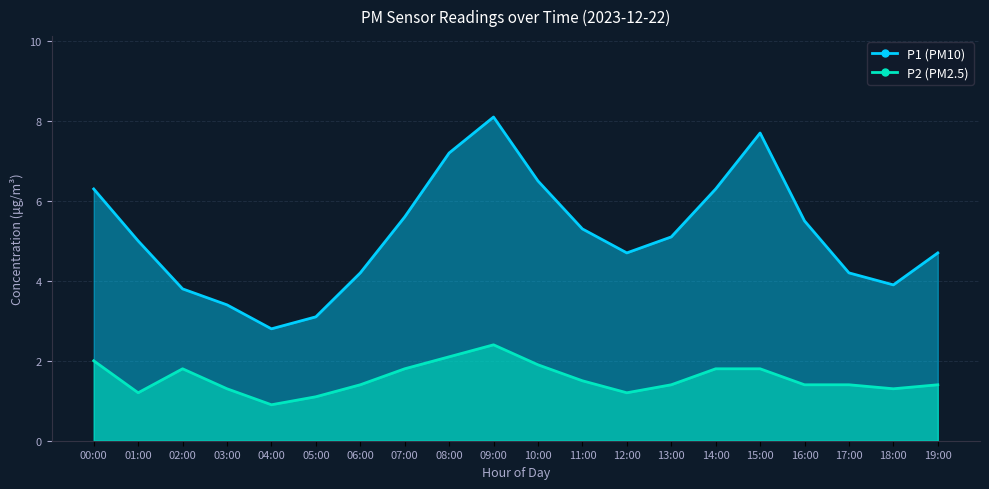

List the labels in order of P2 value, smallest first.

04:00, 05:00, 01:00, 12:00, 03:00, 18:00, 06:00, 13:00, 16:00, 17:00, 19:00, 11:00, 02:00, 07:00, 14:00, 15:00, 10:00, 00:00, 08:00, 09:00